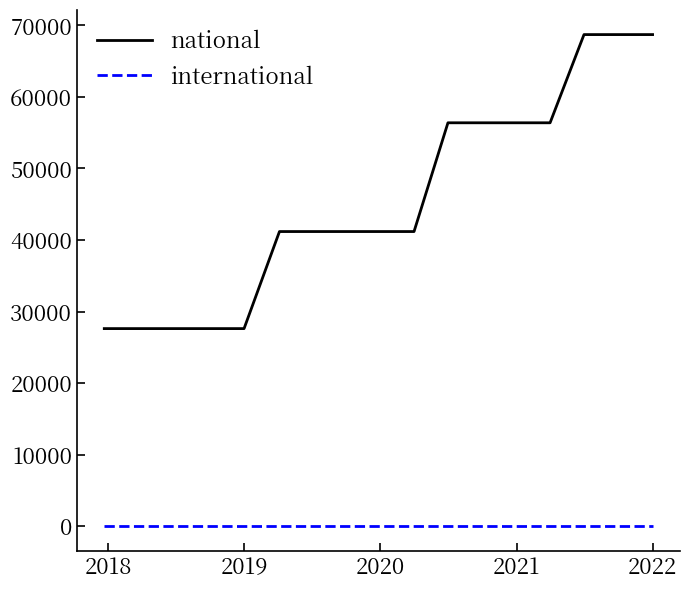

True or false: national and international intersect in this chart.

False